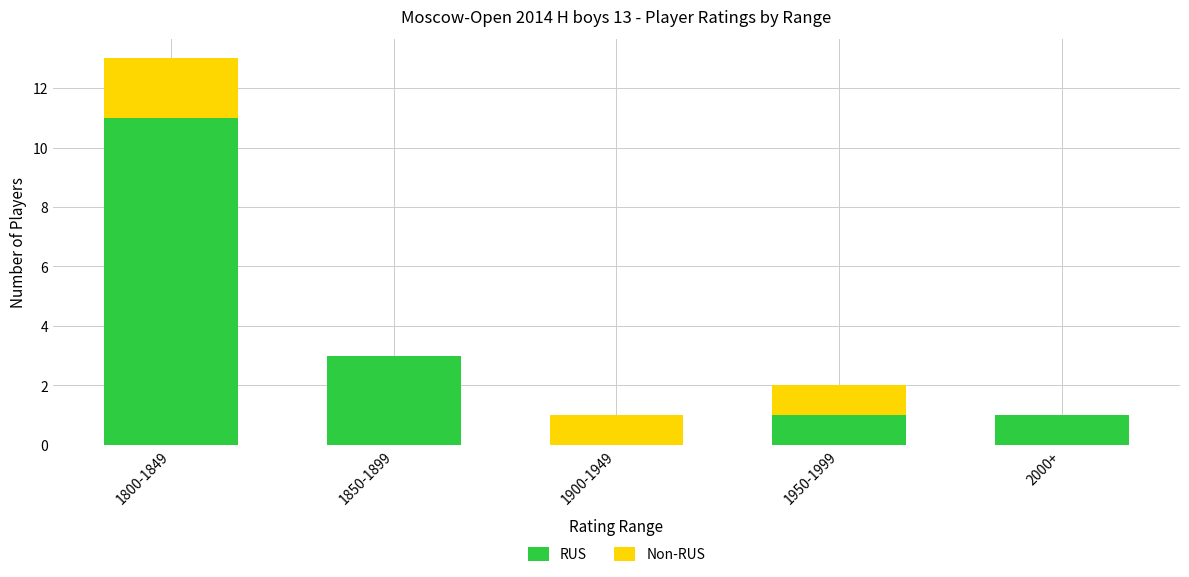

Reading left to right, what are the values for RUS?

1800-1849=11	1850-1899=3	1900-1949=0	1950-1999=1	2000+=1